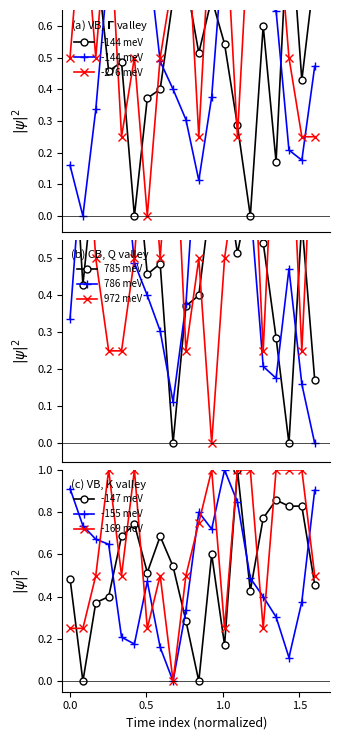

What is the maximum value for -147 meV?

1.0